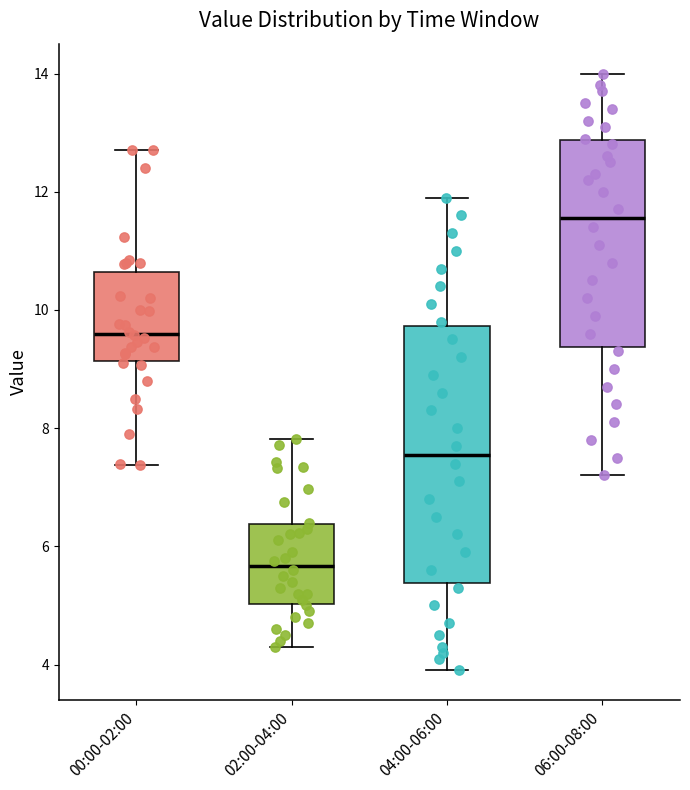

Reading left to right, read every box against the y-axis: the position of its median line, the range the box covers, and the ends of its whiskers. The values are not printed on the chart, so give them approximately, as read against the axis.

00:00-02:00: median 9.6, box 9.2 to 10.6, whiskers 7.4 to 12.8
02:00-04:00: median 5.6, box 5.0 to 6.4, whiskers 4.4 to 7.8
04:00-06:00: median 7.6, box 5.4 to 9.8, whiskers 4.0 to 12.0
06:00-08:00: median 11.6, box 9.4 to 12.8, whiskers 7.2 to 14.0